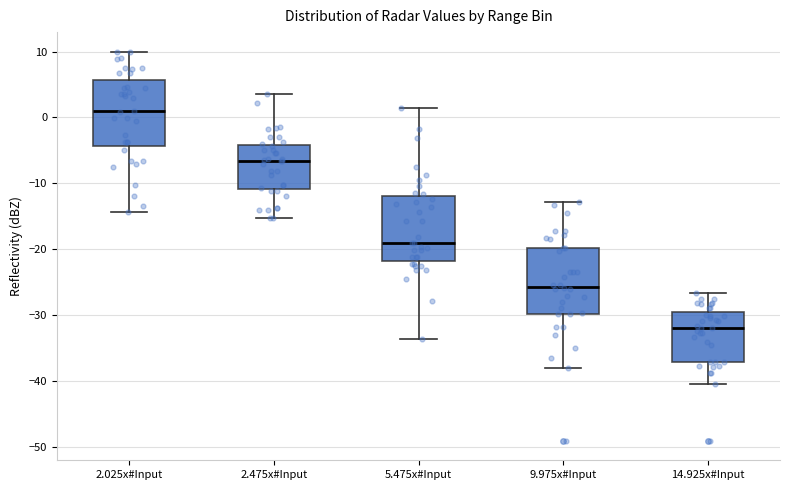

Reading left to right, transcribe this box plot: for each box, give where its median line is, the range the box spans, and where its two whiskers end, as read against the y-axis. The values are not printed on the chart, so give them approximately, as read against the axis.

2.025x#Input: median 1, box -4 to 6, whiskers -14 to 10
2.475x#Input: median -7, box -11 to -4, whiskers -15 to 4
5.475x#Input: median -19, box -22 to -12, whiskers -34 to 1
9.975x#Input: median -26, box -30 to -20, whiskers -38 to -13
14.925x#Input: median -32, box -37 to -29, whiskers -40 to -27